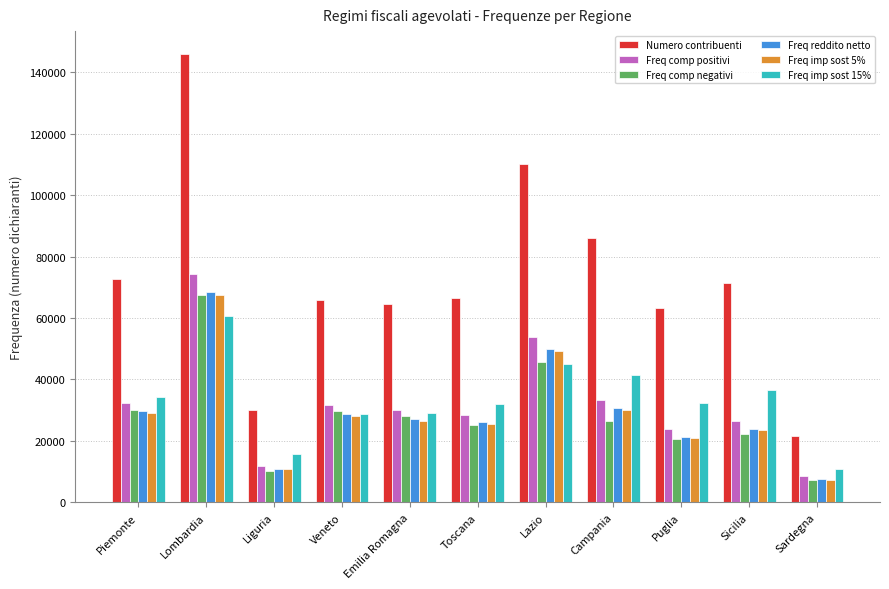

Read the Freq comp positivi value at Emilia Romagna.

29984